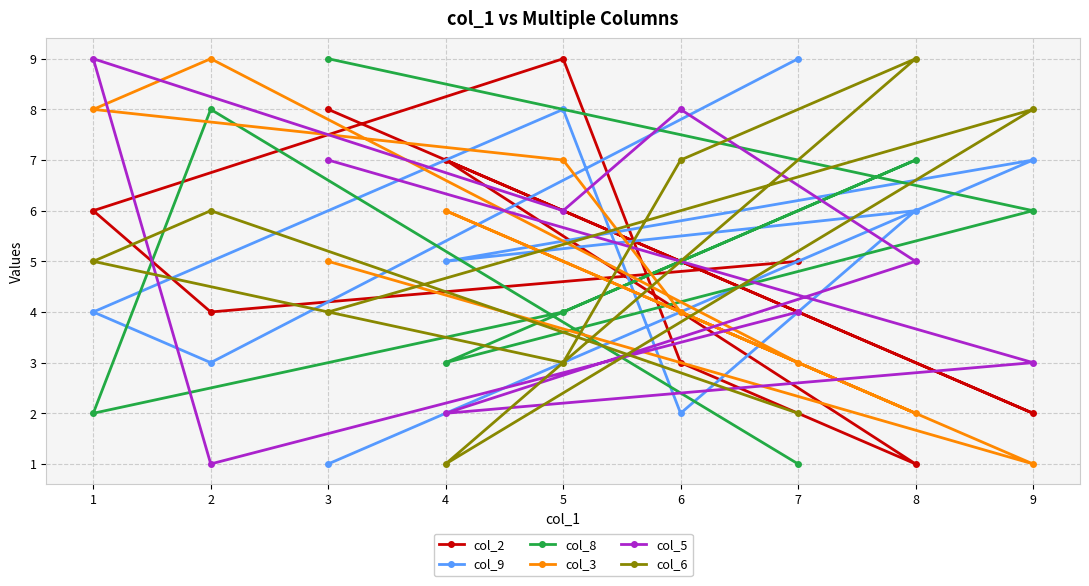

Is it true that col_8 equals 3 at 9?

False